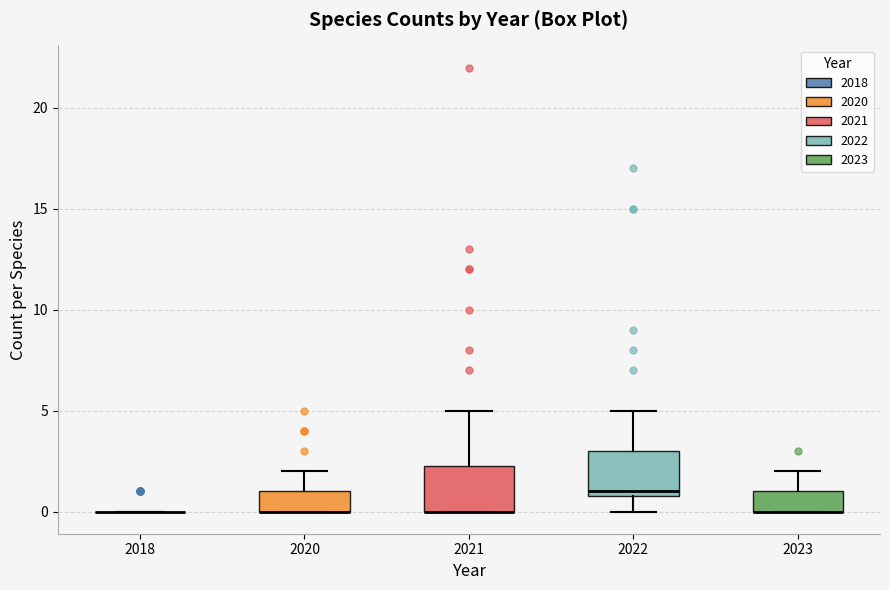

Reading left to right, read every box against the y-axis: the position of its median line, the range the box covers, and the ends of its whiskers. The values are not printed on the chart, so give them approximately, as read against the axis.

2018: box collapsed to a line at 0.0, whiskers 0.0 to 0.0
2020: median 0.0 (drawn on the box's lower edge), box 0.0 to 1.0, whiskers 0.0 to 2.0
2021: median 0.0 (drawn on the box's lower edge), box 0.0 to 2.5, whiskers 0.0 to 5.0
2022: median 1.0 (just above the box's lower edge), box 1.0 to 3.0, whiskers 0.0 to 5.0
2023: median 0.0 (drawn on the box's lower edge), box 0.0 to 1.0, whiskers 0.0 to 2.0